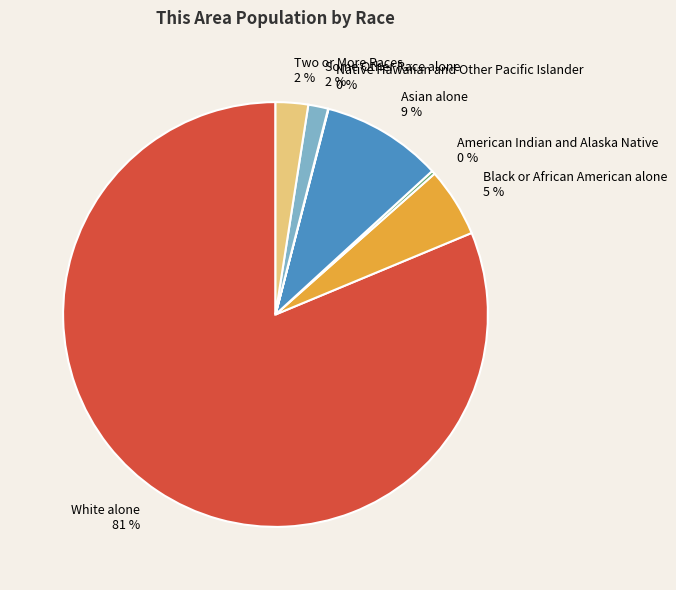

Which slice is the largest?

White alone